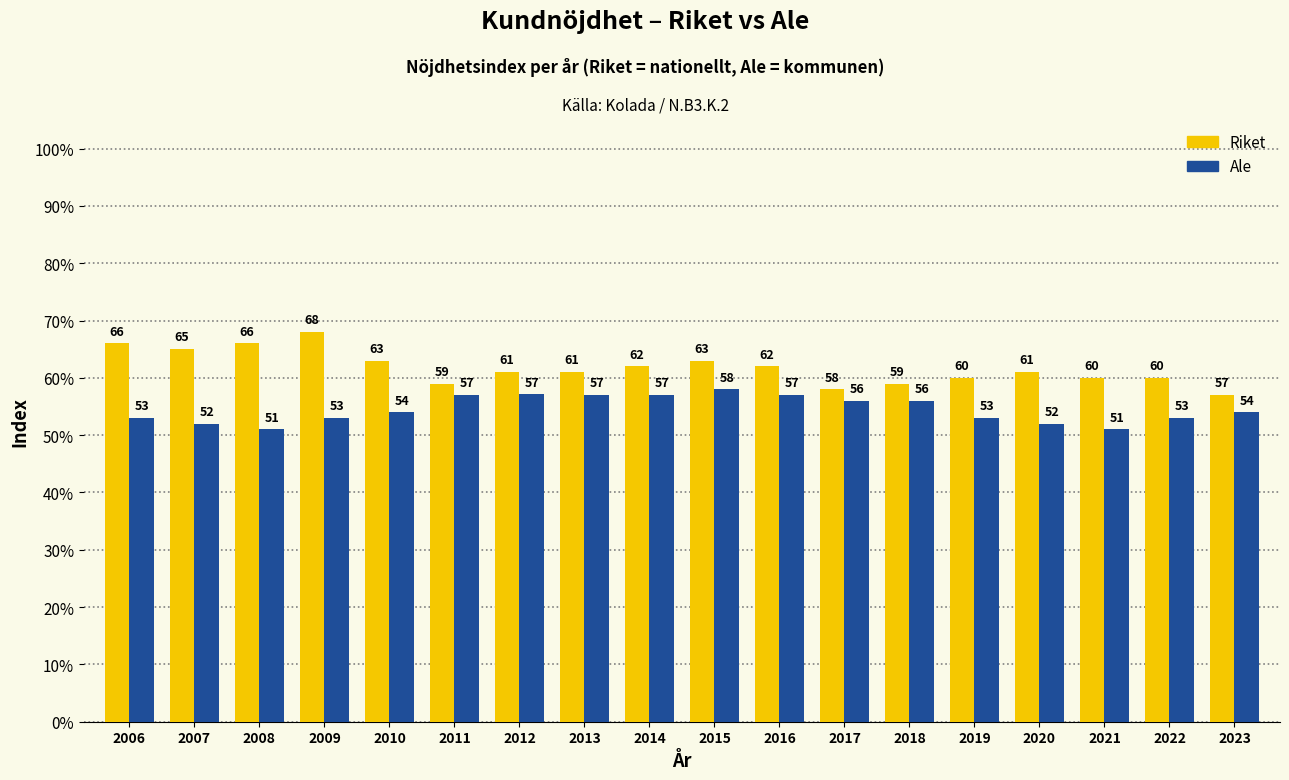

Count the number of data series in this chart.

2